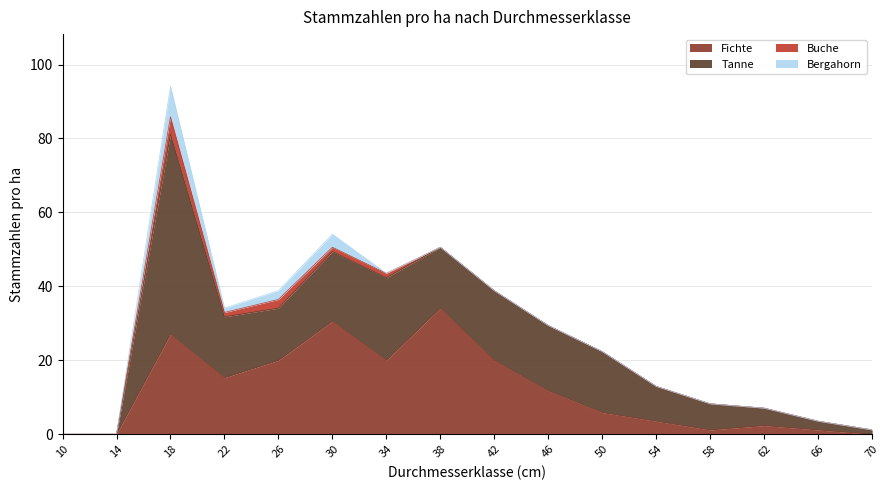

What is the sum of all Buche values?

10.6